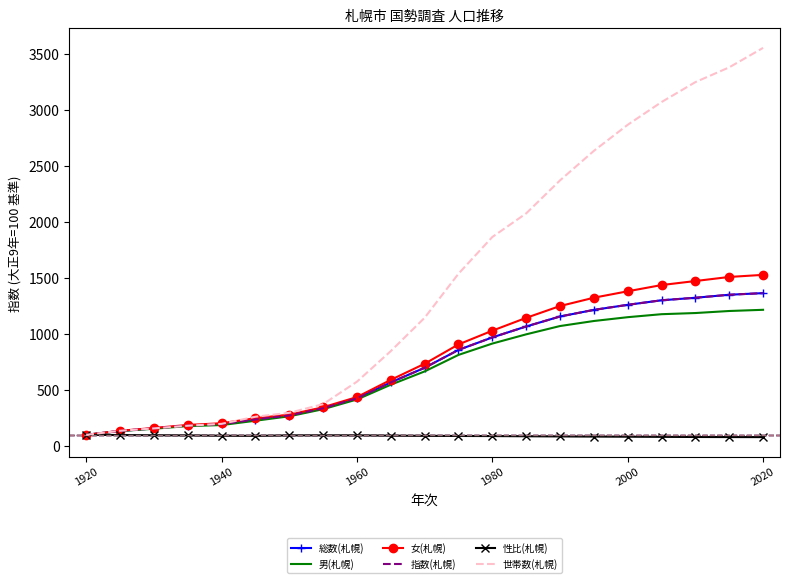

What is the highest value of the 総数(札幌) series?

1364.4